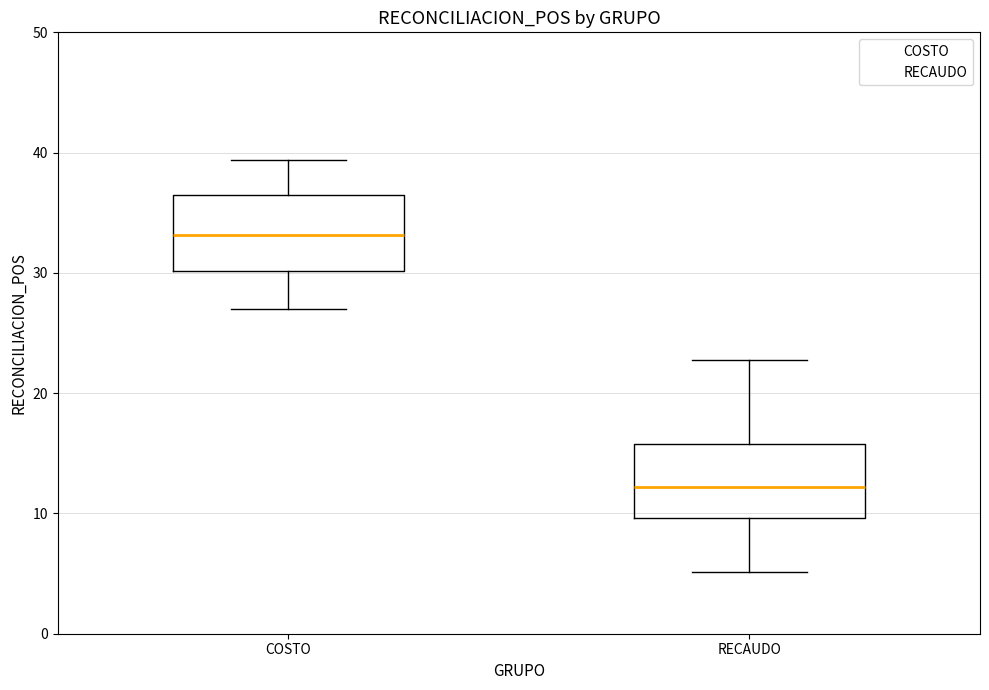

Which box's median line is the lowest?

RECAUDO